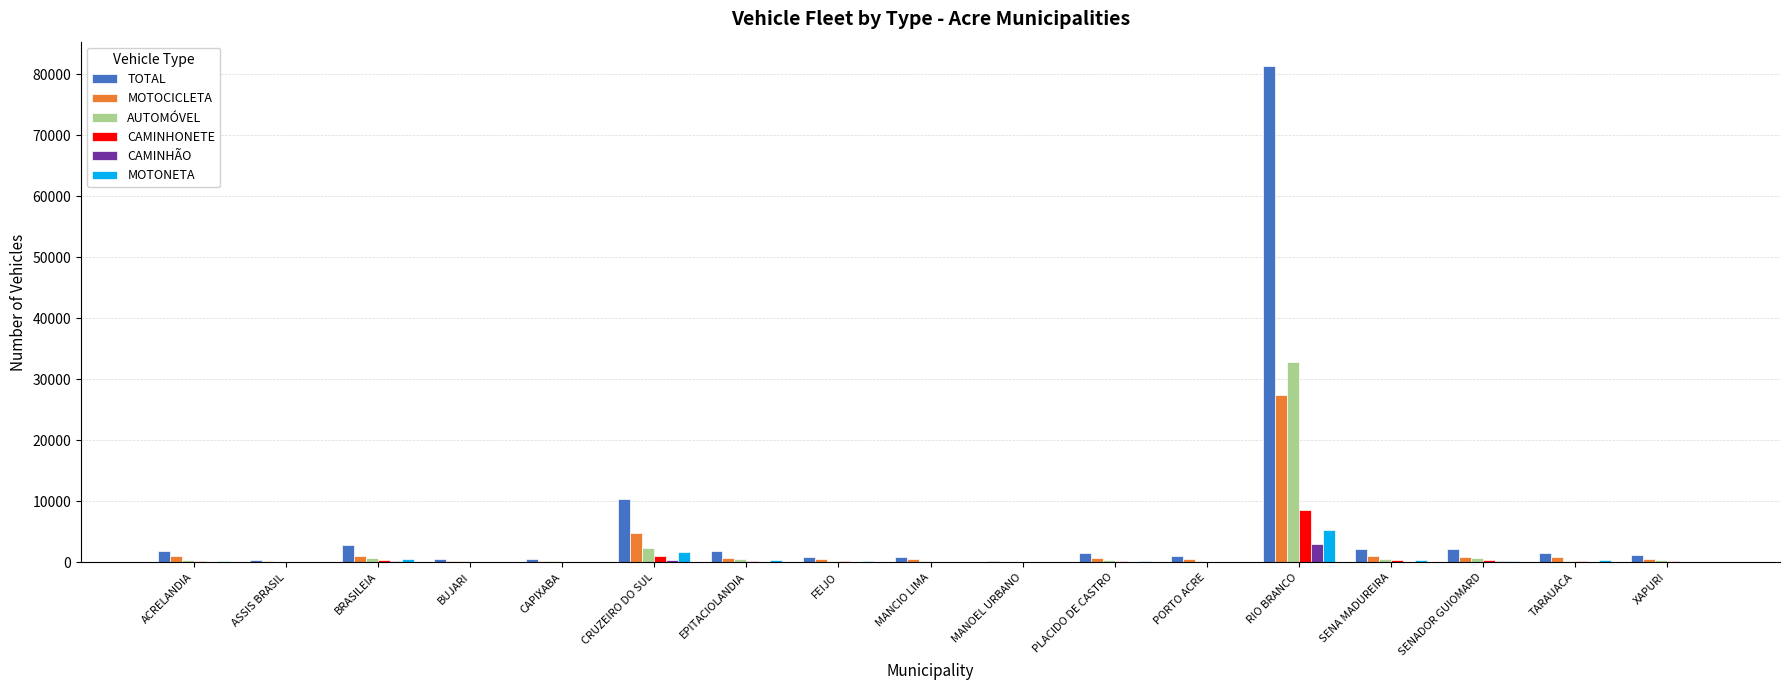

How many distinct data groups are displayed?

6